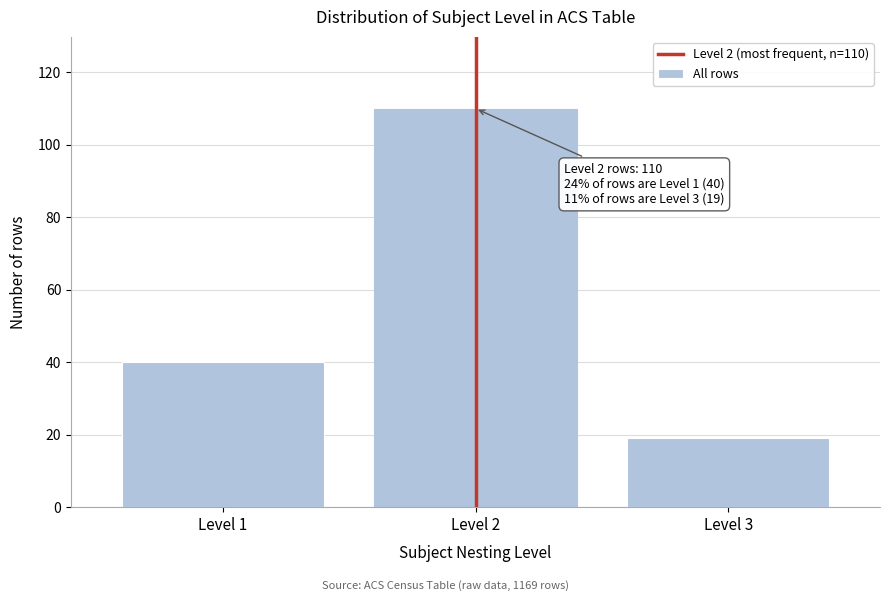

Reading left to right, extract all data points from this chart.

40	110	19